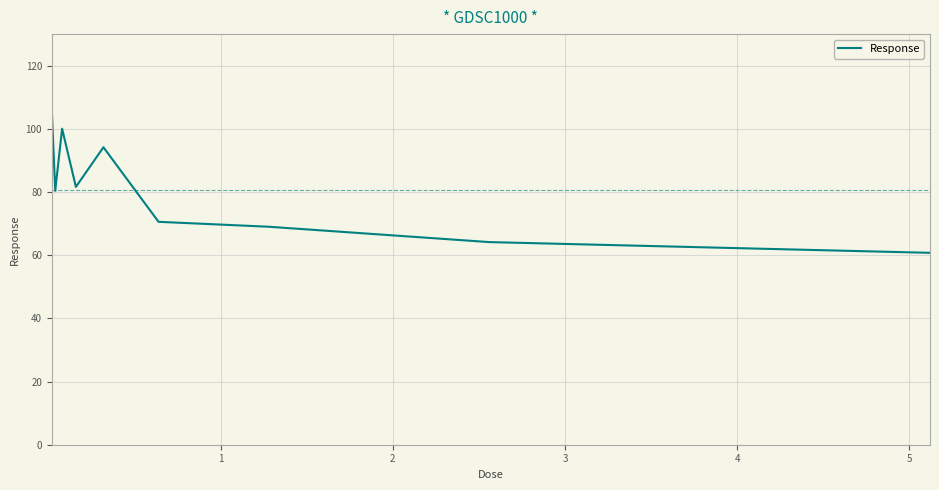

What is the smallest value displayed?

60.8